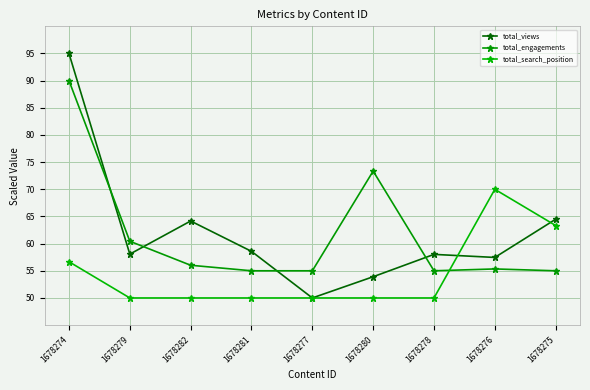

Is it true that total_search_position equals 56.7 at 1678274?

True